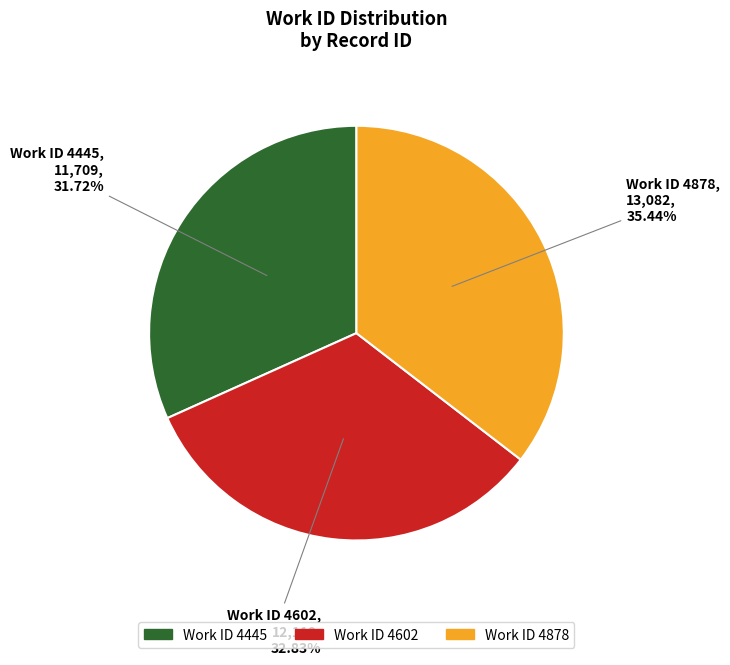

Is there a majority slice in this chart?

No